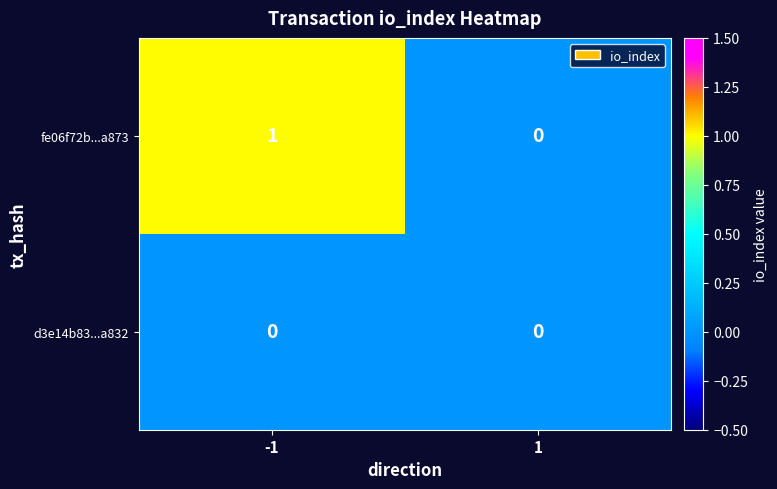

True or false: d3e14b83...a832 has a value of 0 at -1.

True